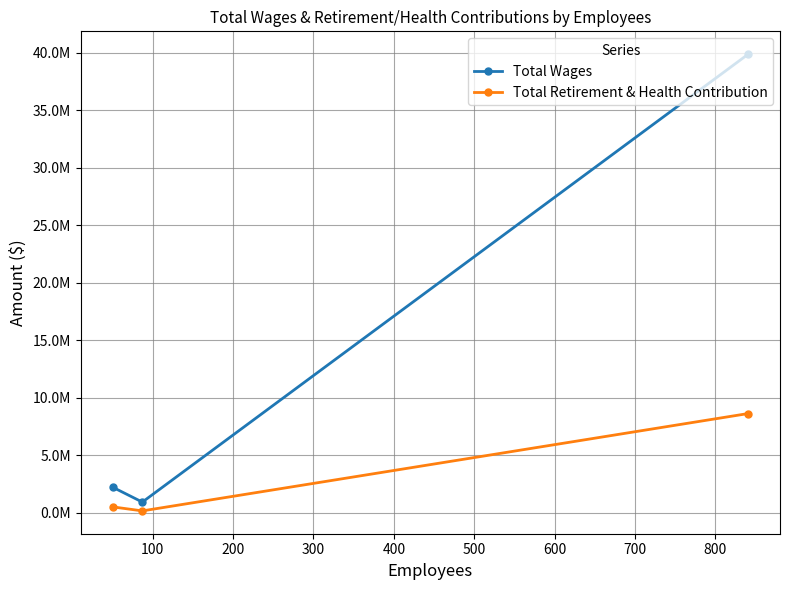

Does the chart display data point markers on the line(s)?

Yes